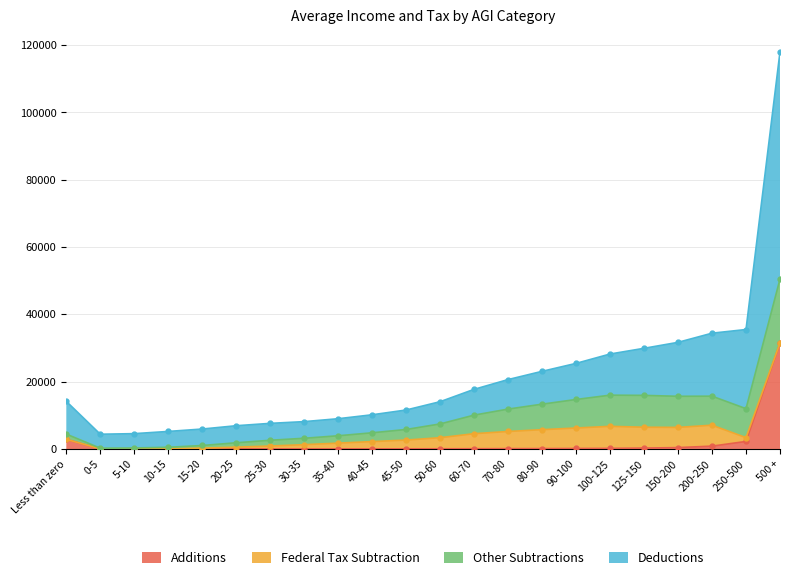

At how many categories does at least one series exceed 16520?

10